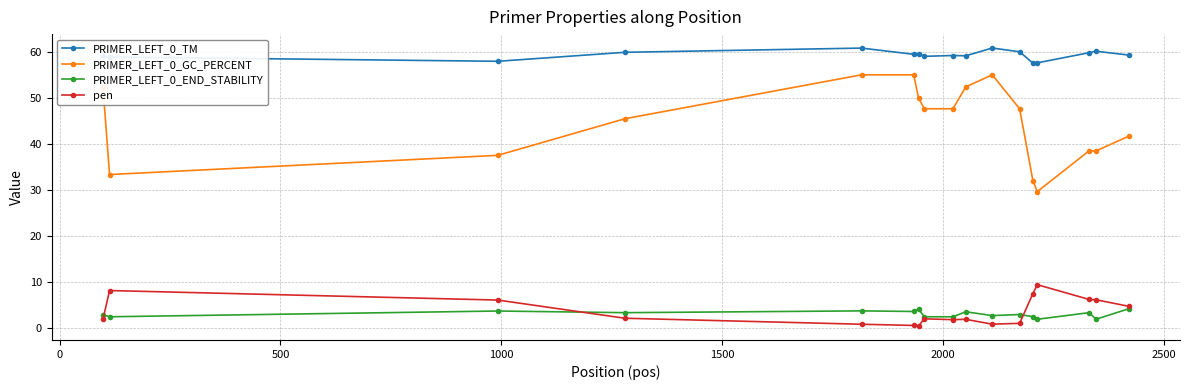

Which series has the widest spread of values?

PRIMER_LEFT_0_GC_PERCENT